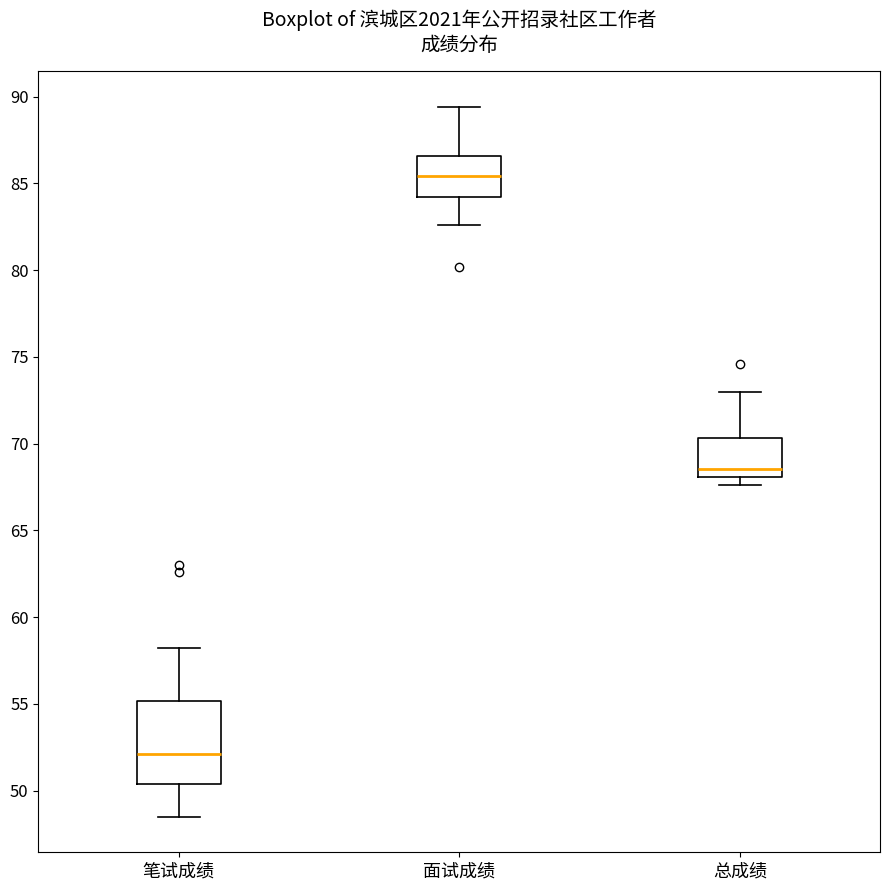

Where is the lower edge of the box for 面试成绩 on the y-axis? The values are not printed on the chart, so give them approximately, as read against the axis.

84.0